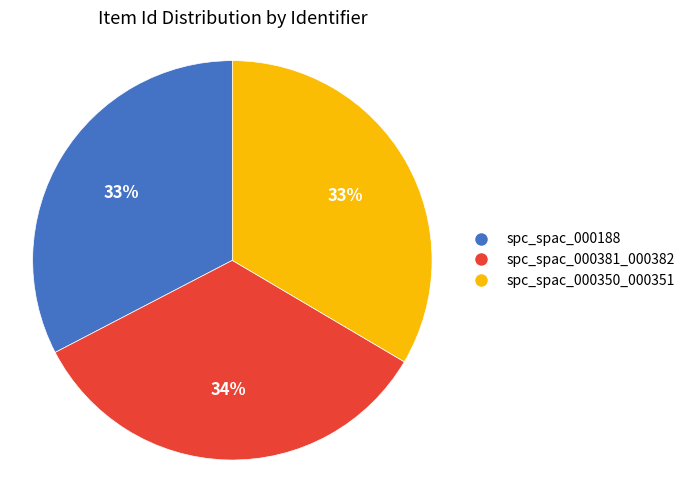

Is the sum of spc_spac_000350_000351 and spc_spac_000188 greater than half?

Yes